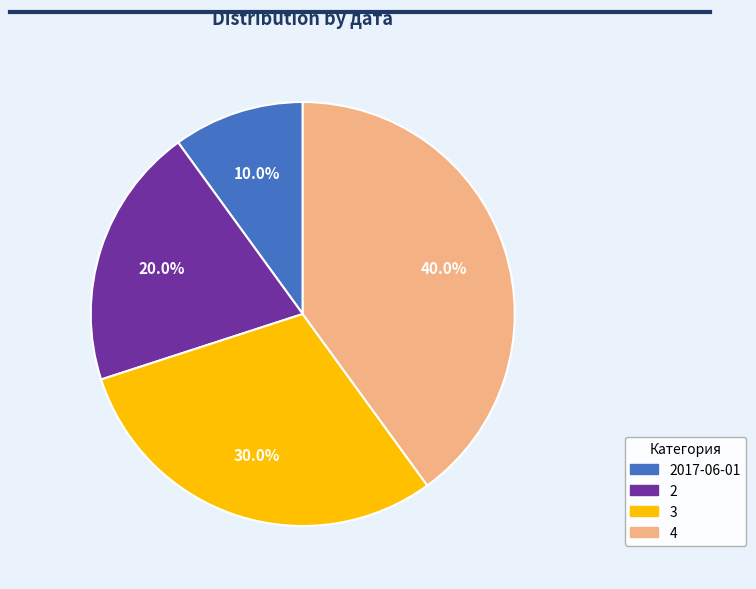

To the nearest percent, what is the difference between the largest and smallest slice percentages?

30%